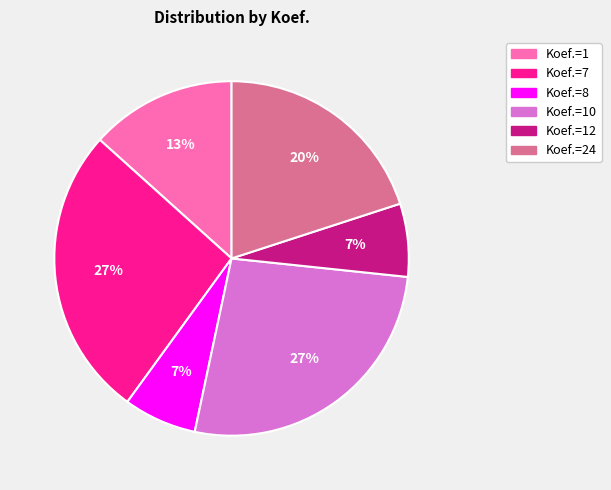

Which has a higher value, Koef.=7 or Koef.=1?

Koef.=7